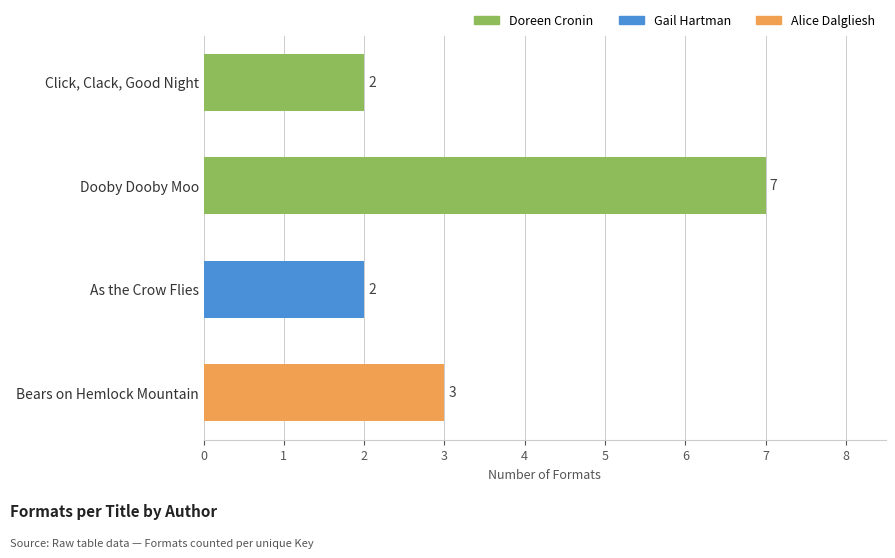

The value at Click, Clack, Good Night is 2. True or false?

True